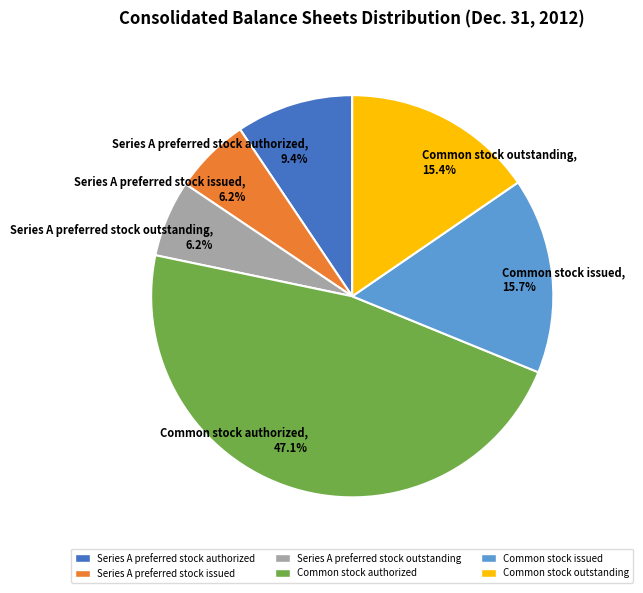

To the nearest percent, what is the average slice percentage?

17%